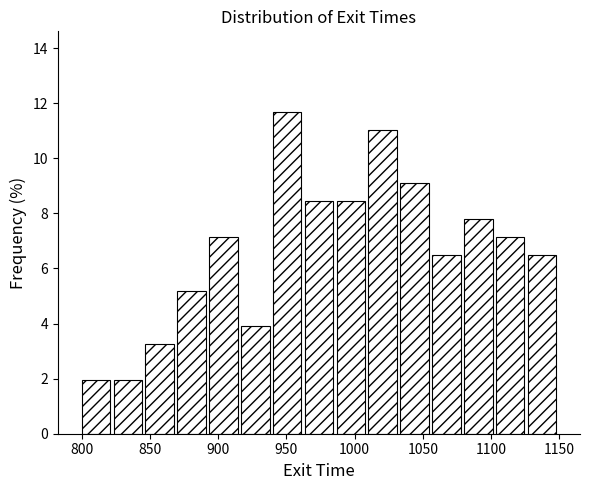

Reading left to right, list every bar in this chart as the range it spans on the x-axis followed by its height. Neither the bar edges nor the heights are printed on the chart, so give them approximately, as read against the axes.

800 to 825: 2.0
825 to 845: 2.0
845 to 870: 3.2
870 to 895: 5.2
895 to 915: 7.2
915 to 940: 3.8
940 to 965: 11.6
965 to 985: 8.4
985 to 1010: 8.4
1010 to 1035: 11.0
1035 to 1055: 9.0
1055 to 1080: 6.4
1080 to 1105: 7.8
1105 to 1125: 7.2
1125 to 1150: 6.4